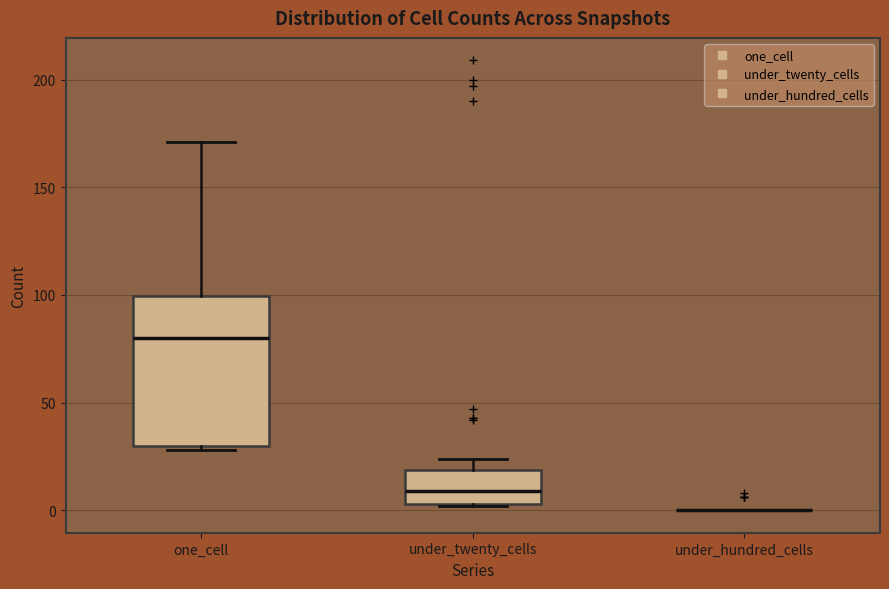

Reading left to right, transcribe this box plot: for each box, give where its median line is, the range the box spans, and where its two whiskers end, as read against the y-axis. The values are not printed on the chart, so give them approximately, as read against the axis.

one_cell: median 80, box 30 to 100, whiskers 30 (just below the box's lower edge) to 170
under_twenty_cells: median 10, box 5 to 20, whiskers 0 to 25
under_hundred_cells: box collapsed to a line at 0, whiskers 0 to 0